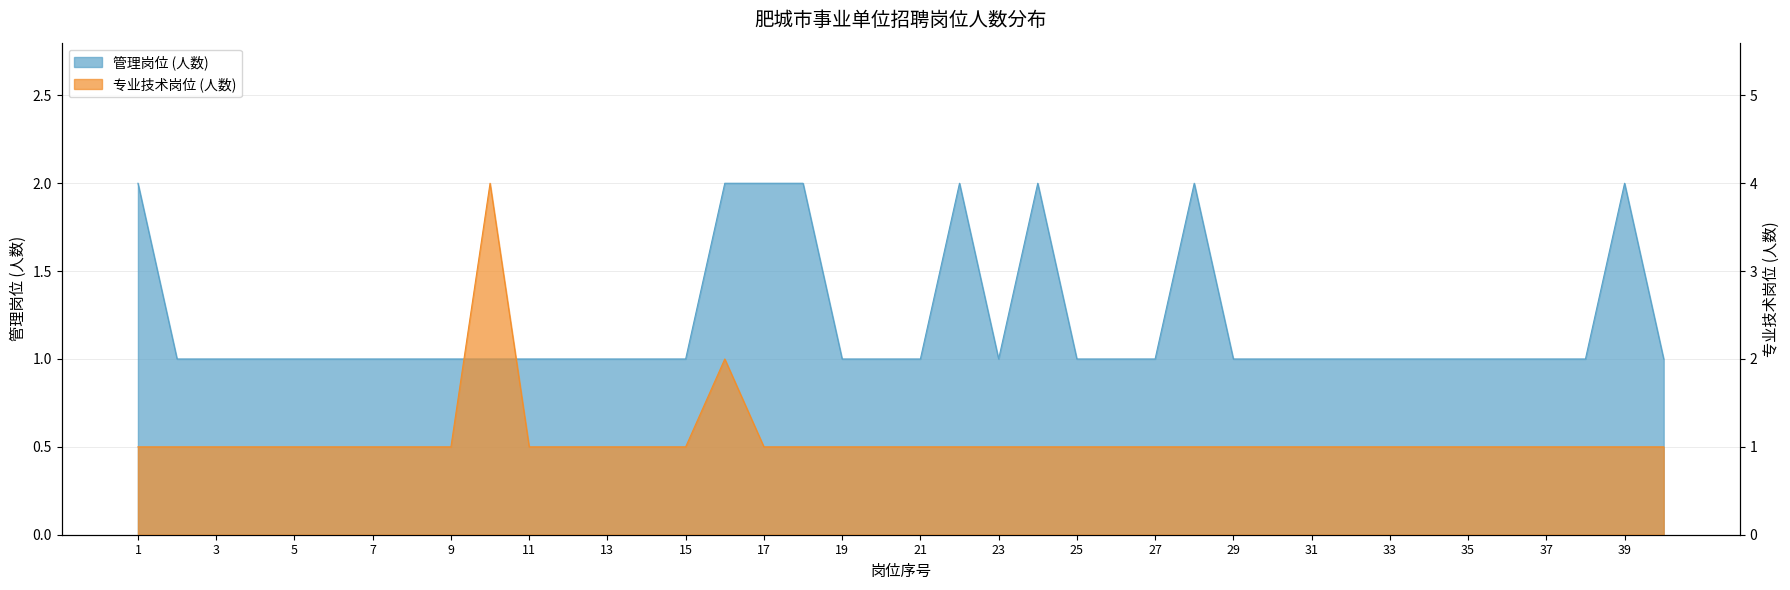

True or false: 专业技术岗位 and 管理岗位 cross at least once.

False